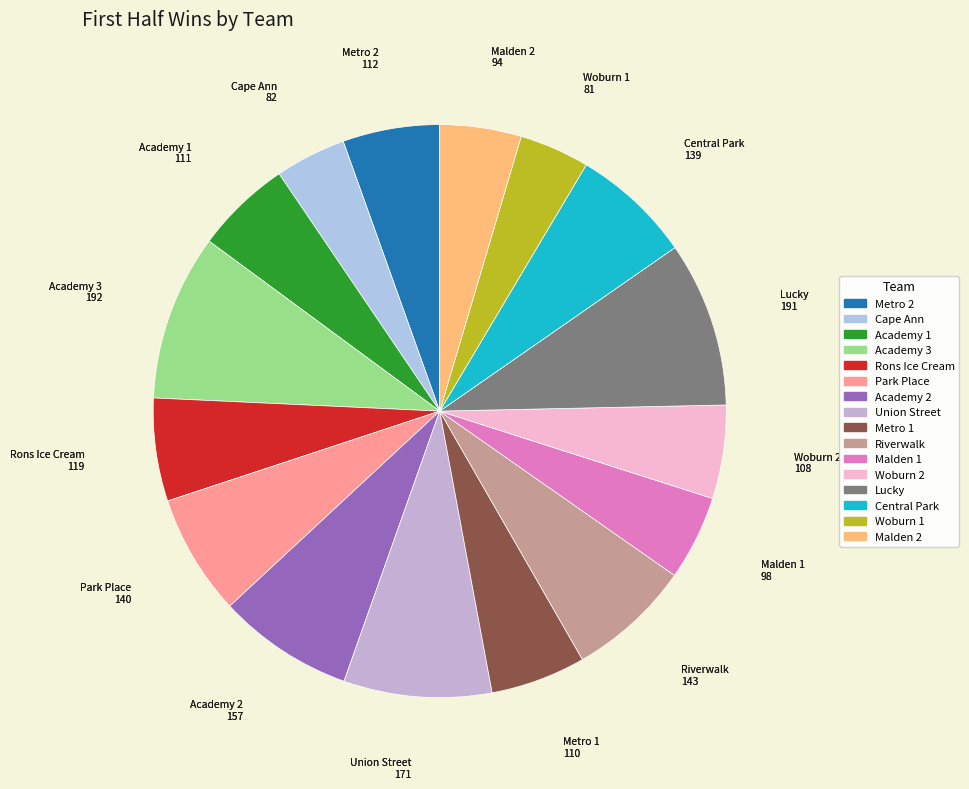

Combined, do Woburn 1 and Academy 2 account for over 50%?

No